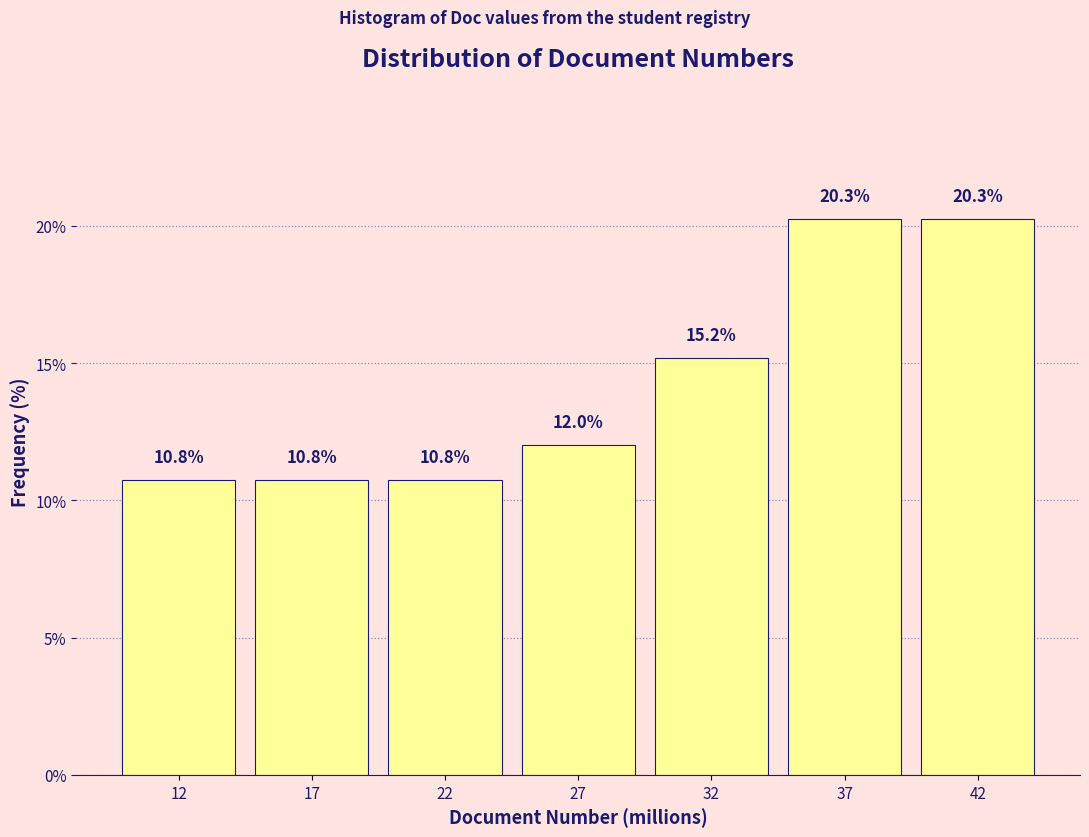

Reading left to right, extract all data points from this chart.

12=10.8	17=10.8	22=10.8	27=12.0	32=15.2	37=20.3	42=20.3